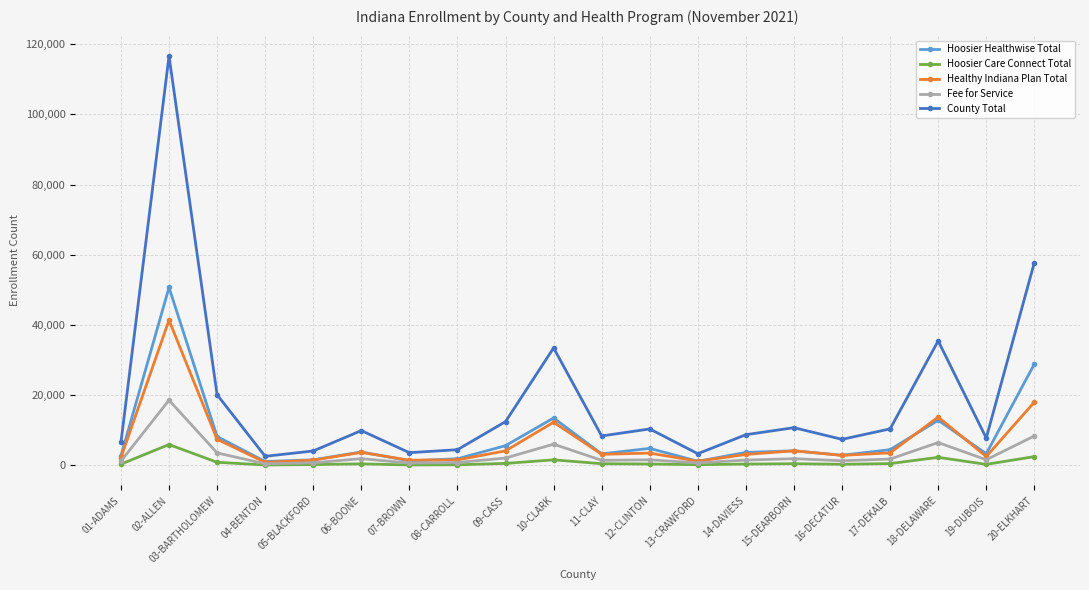

Is the value of Healthy Indiana Plan Total at 03-BARTHOLOMEW greater than the value of Hoosier Healthwise Total at 10-CLARK?

No